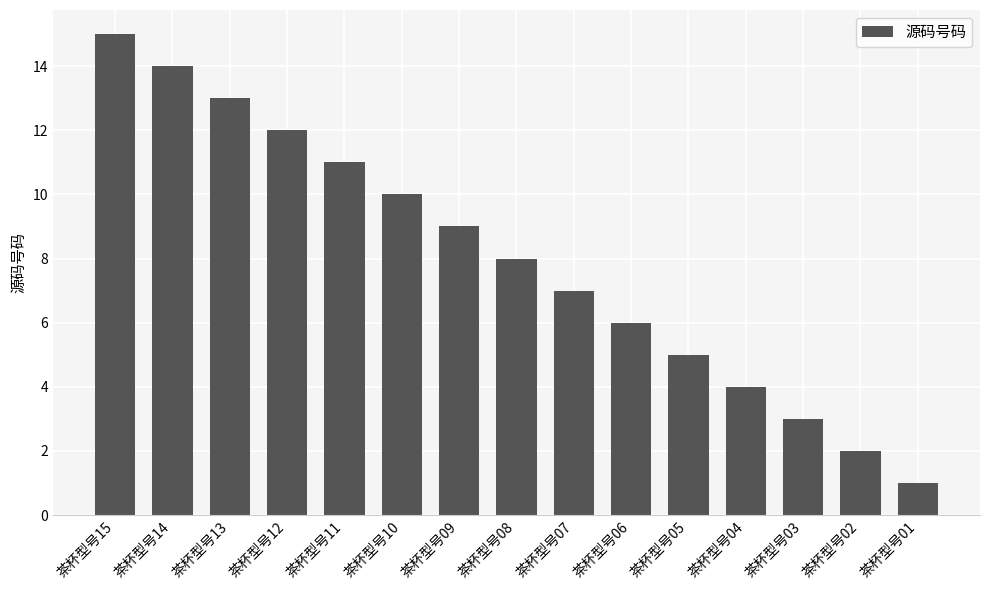

How many distinct data groups are displayed?

1